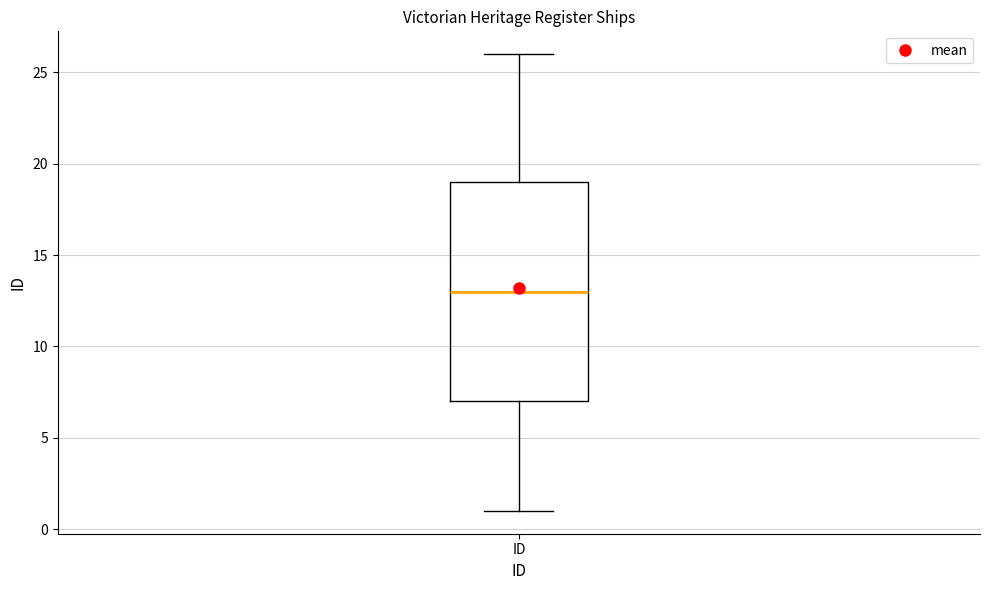

Where is the lower edge of the box for ID on the y-axis? The values are not printed on the chart, so give them approximately, as read against the axis.

7